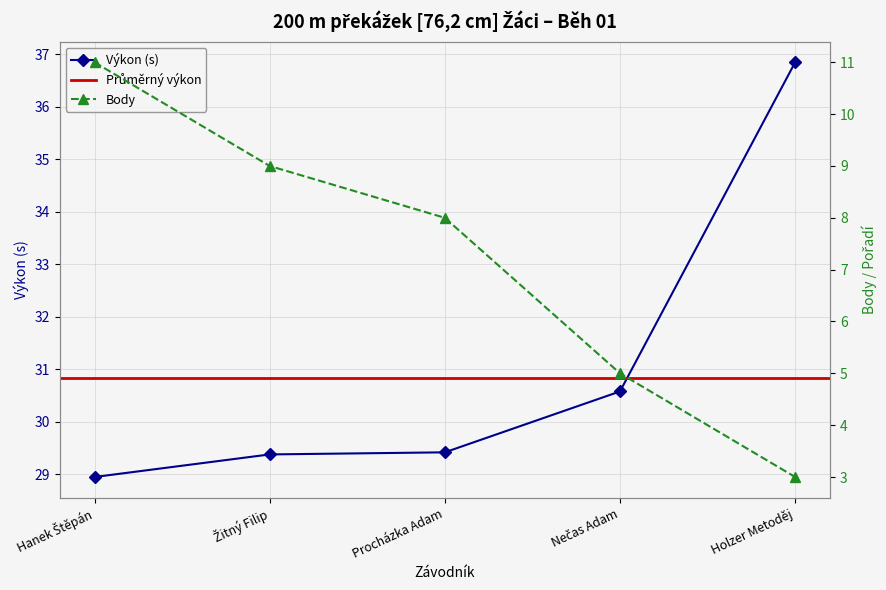

Rank the series at Nečas Adam from highest to lowest value.

Výkon, Body